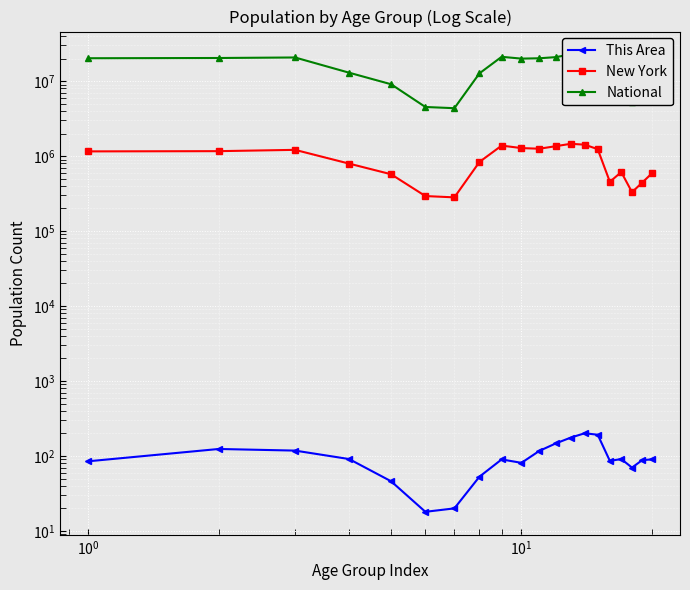

What is the average value of the This Area series?

99